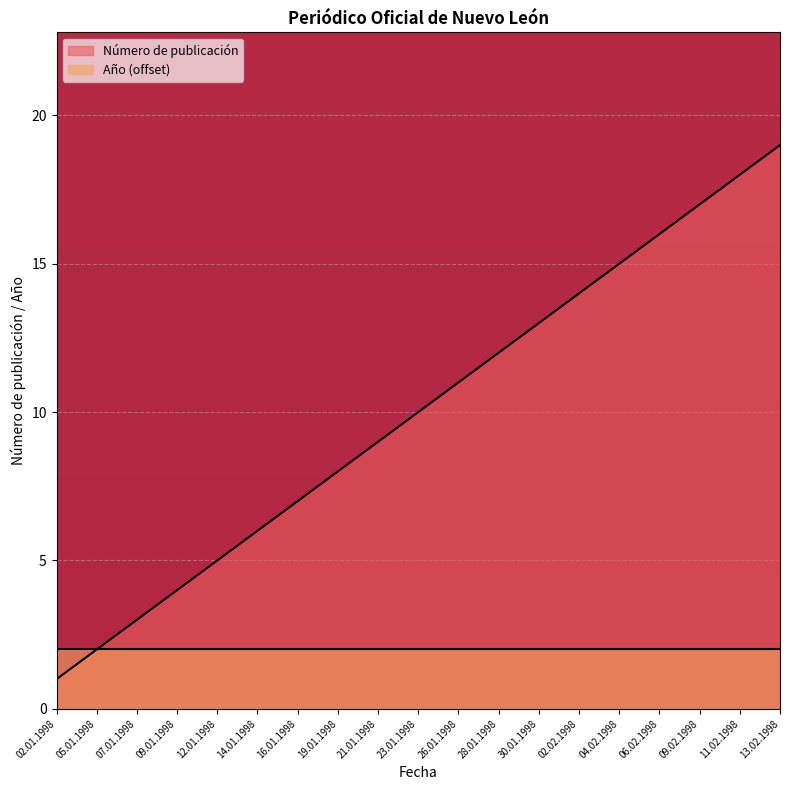

What is the greatest value displayed?

19